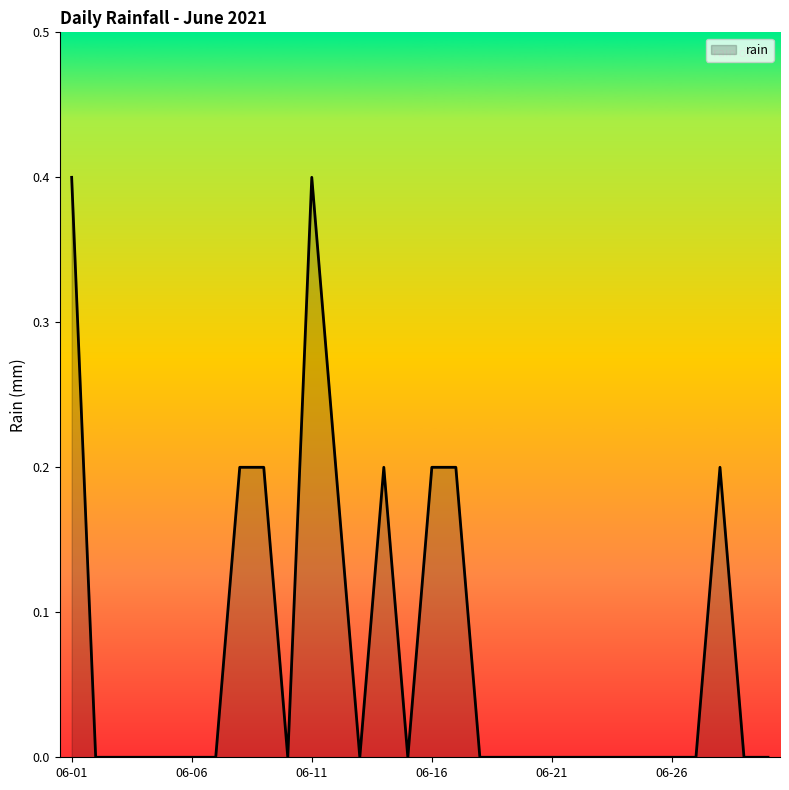

What is the greatest value displayed?

0.4